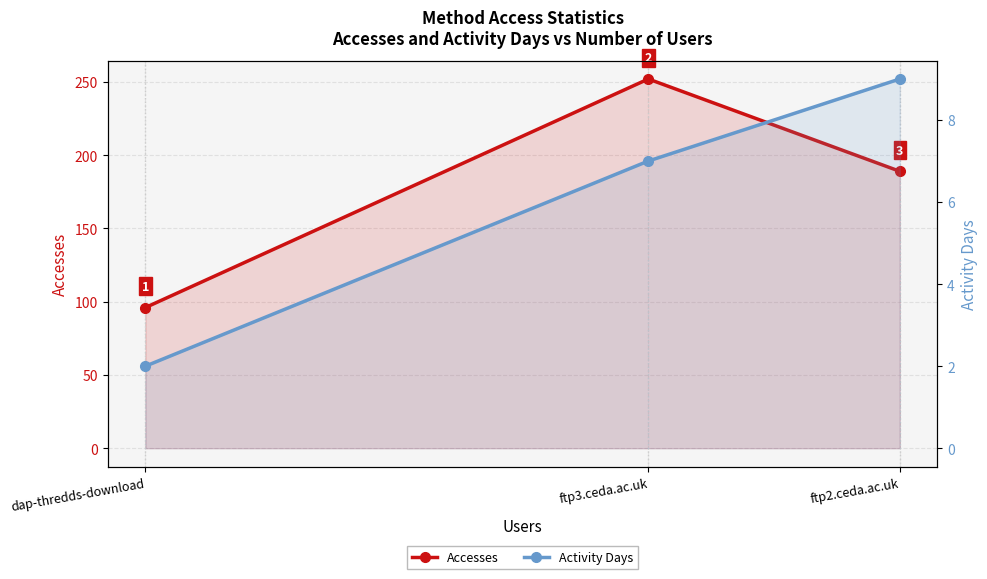

What are all the series names shown in the legend?

Accesses, Activity Days